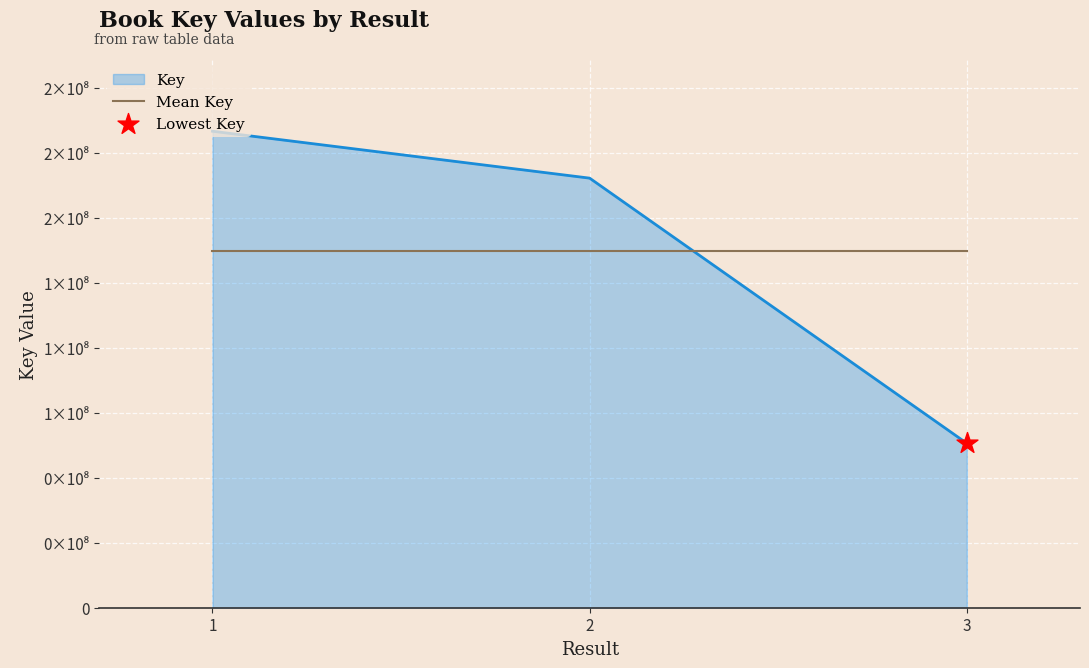

Which has a higher value, 3 or 2?

2